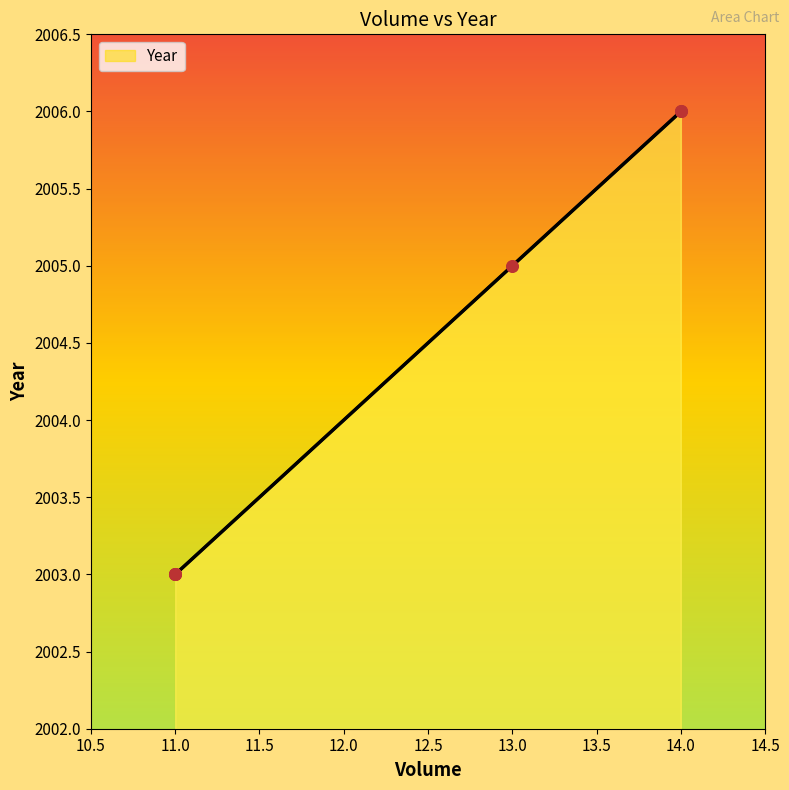

Between 14.0 and 11.0, which is larger?

14.0